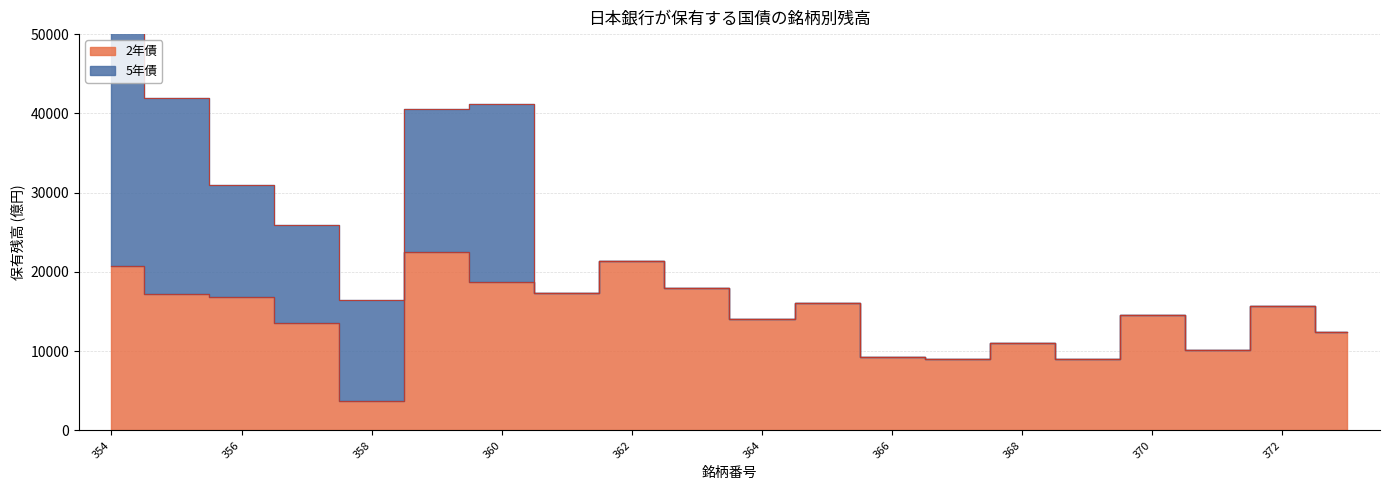

What value does the data have at 364?

14033